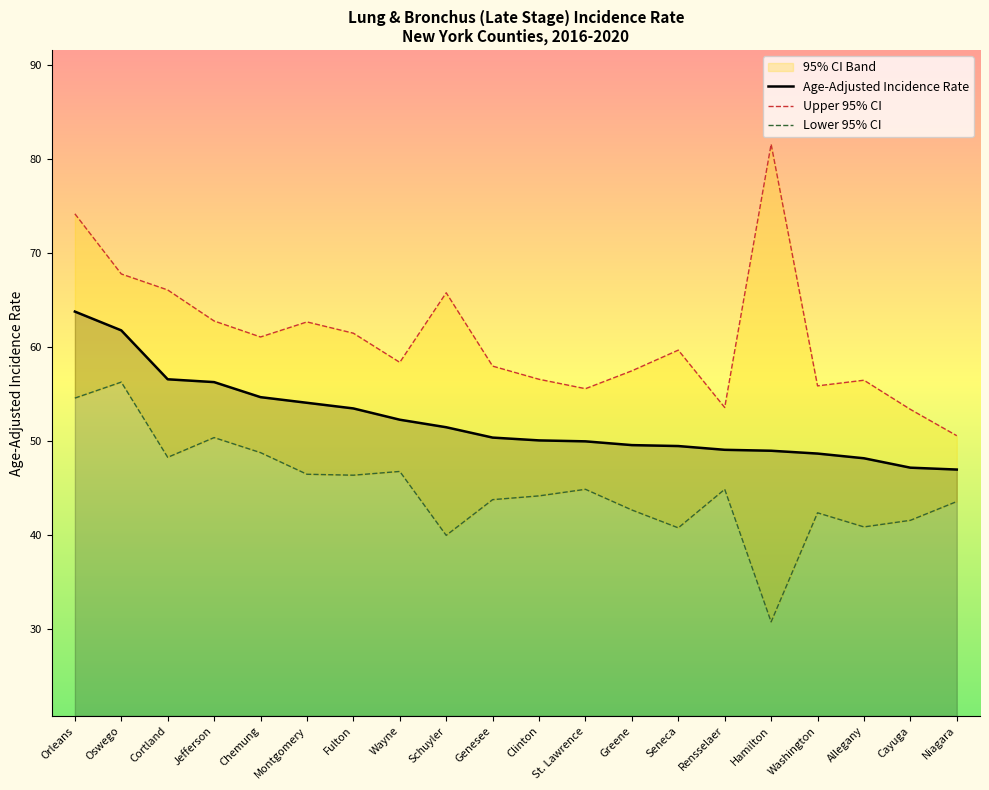

What is the smallest value displayed?

30.8